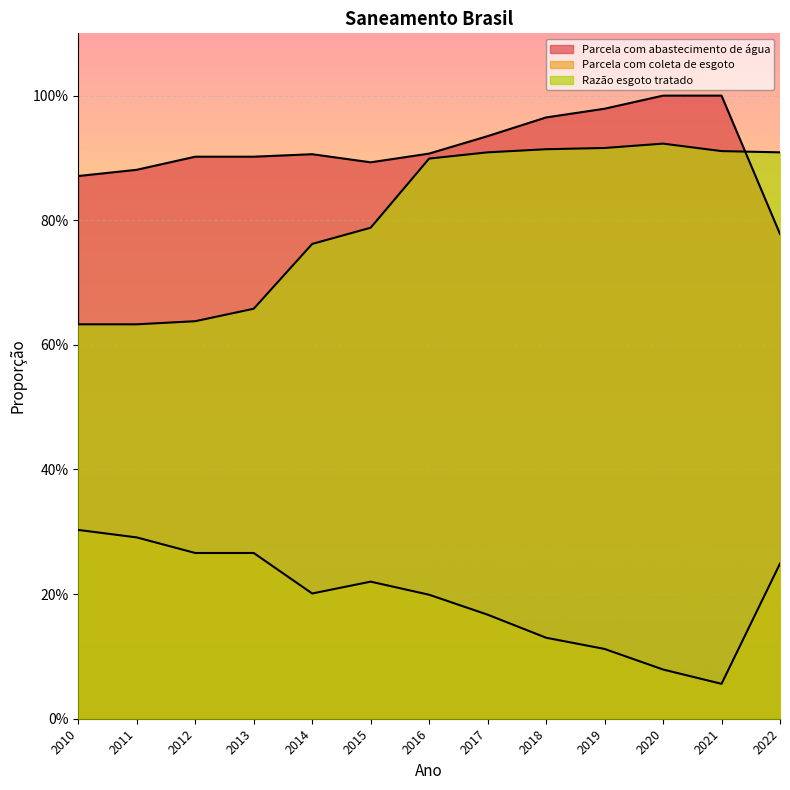

The Razão esgoto tratado series shows 0.8 at 2014. True or false?

True